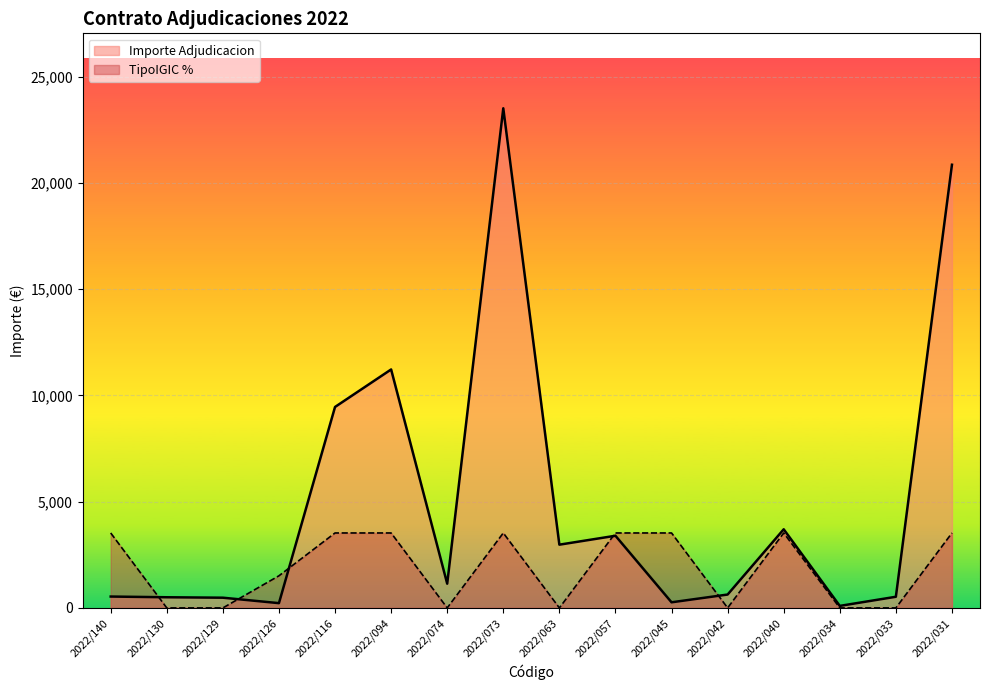

Where is the first local minimum for Importe Adjudicacion?

2022/126